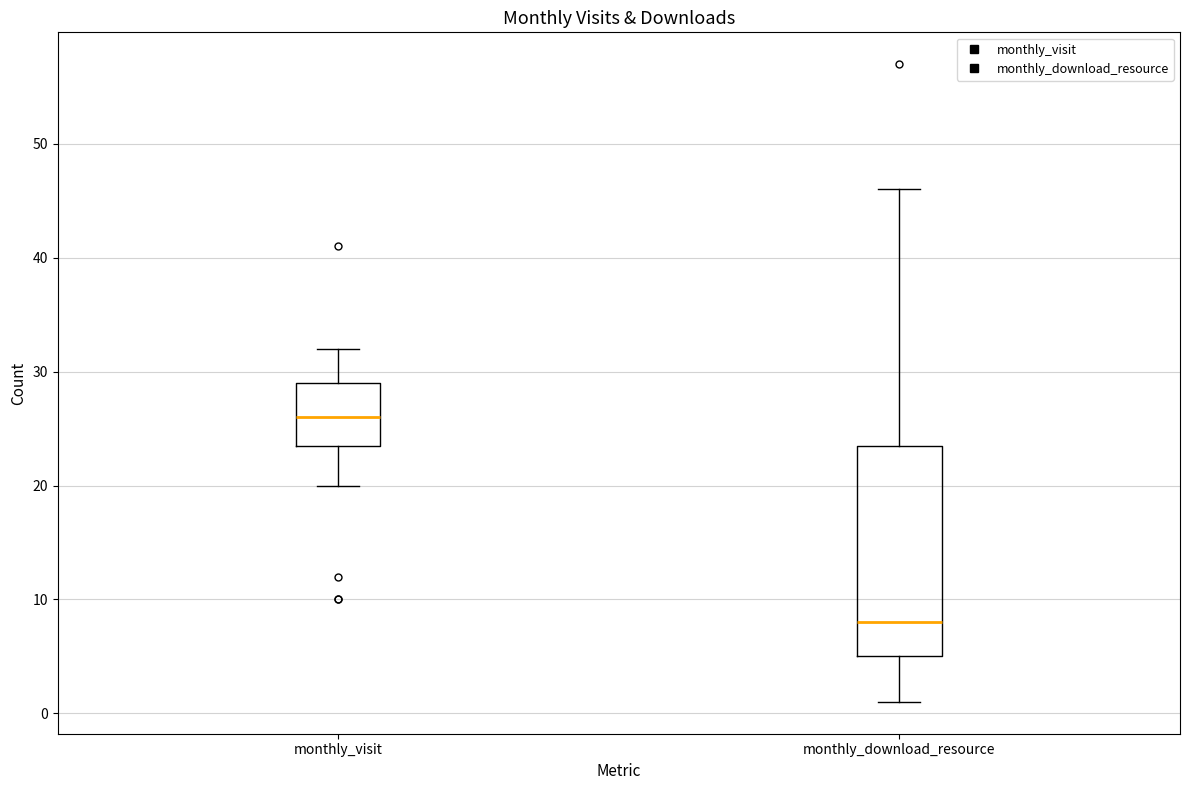

Reading left to right, read every box against the y-axis: the position of its median line, the range the box covers, and the ends of its whiskers. The values are not printed on the chart, so give them approximately, as read against the axis.

monthly_visit: median 26, box 24 to 29, whiskers 20 to 32
monthly_download_resource: median 8, box 5 to 24, whiskers 1 to 46